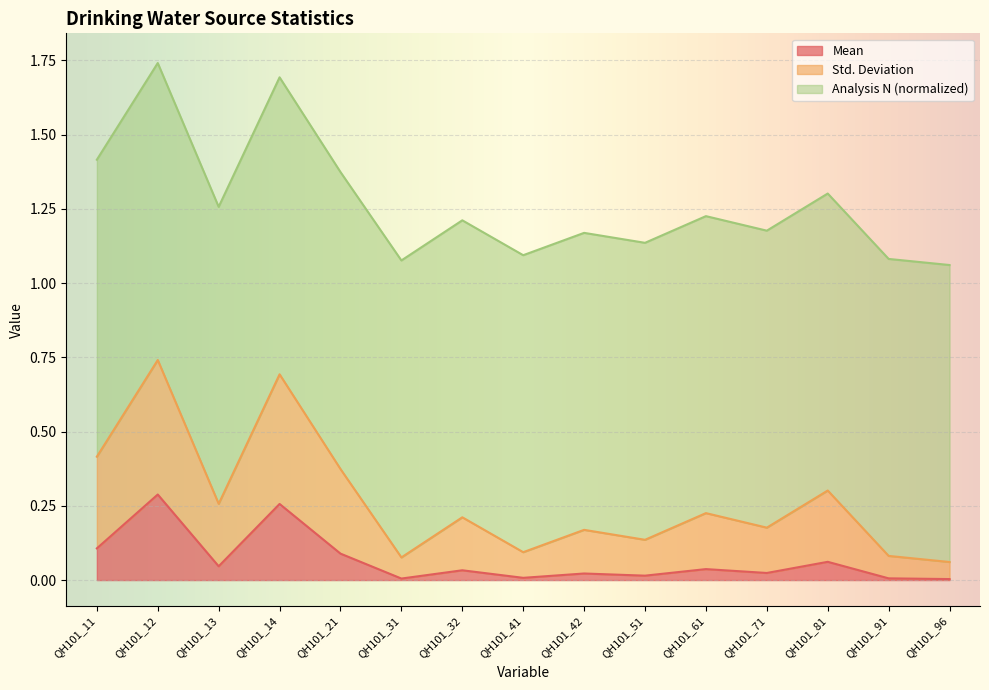

True or false: Std. Deviation and Mean cross at least once.

False